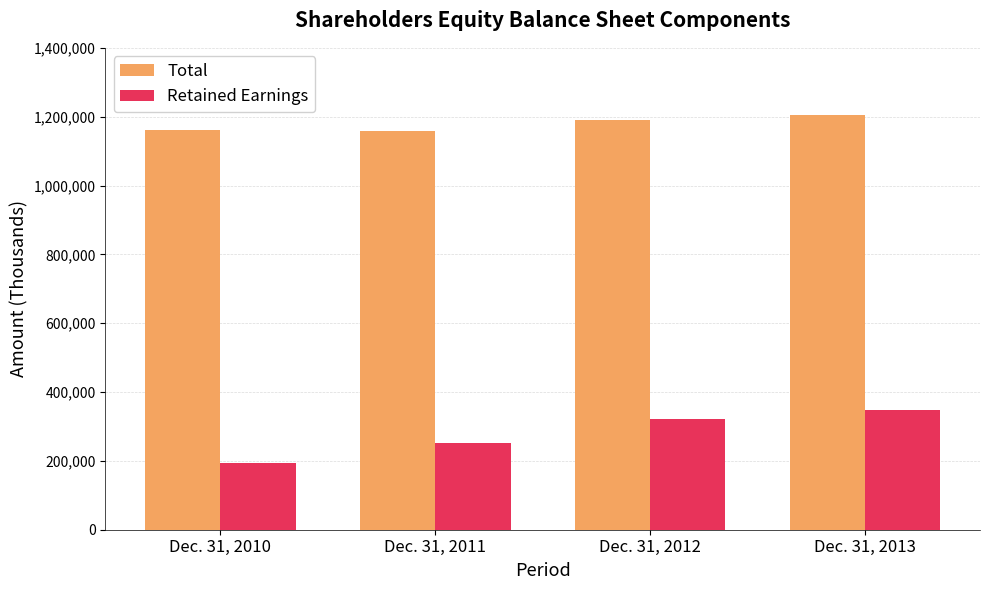

At which category does the chart reach its minimum across all series?

Dec. 31, 2010